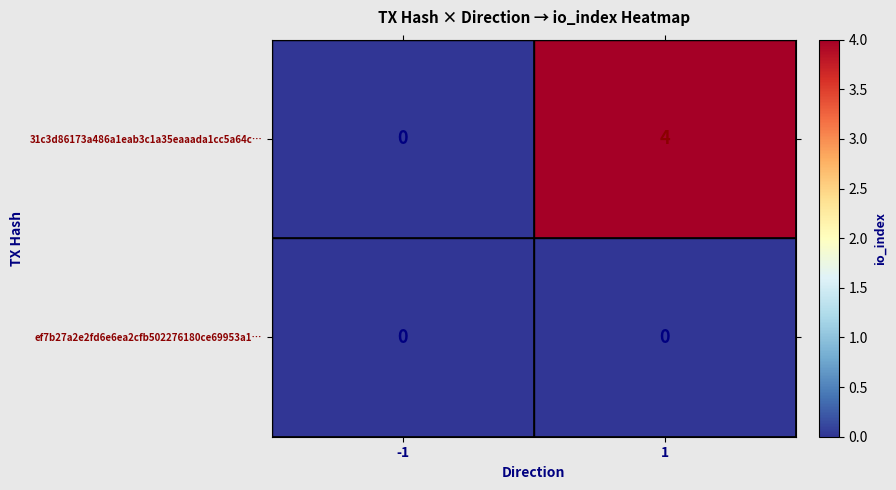

What is the maximum value shown in the chart?

4